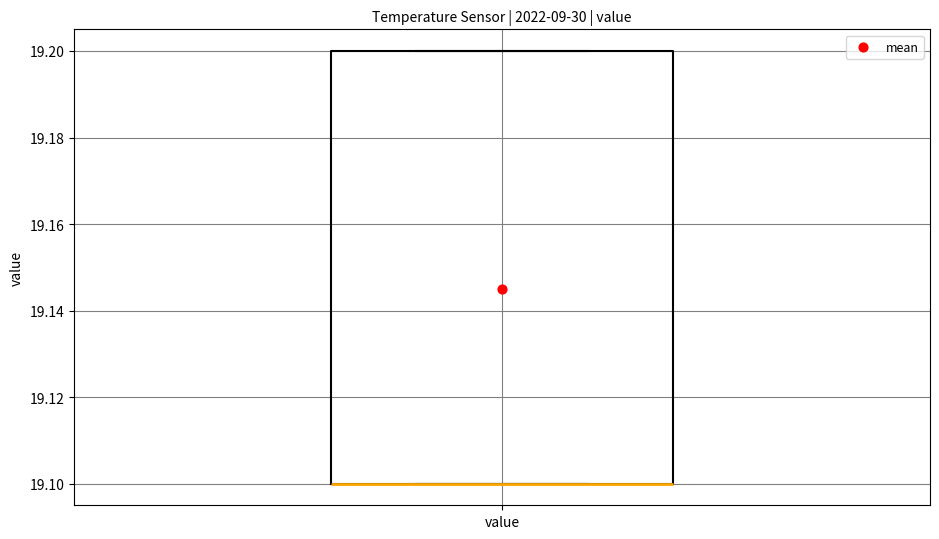

Transcribe this box plot: give where the median line is, the range the box spans, and where the two whiskers end, as read against the y-axis. The values are not printed on the chart, so give them approximately, as read against the axis.

median 19.1 (drawn on the box's lower edge), box 19.1 to 19.2, whiskers 19.1 to 19.2